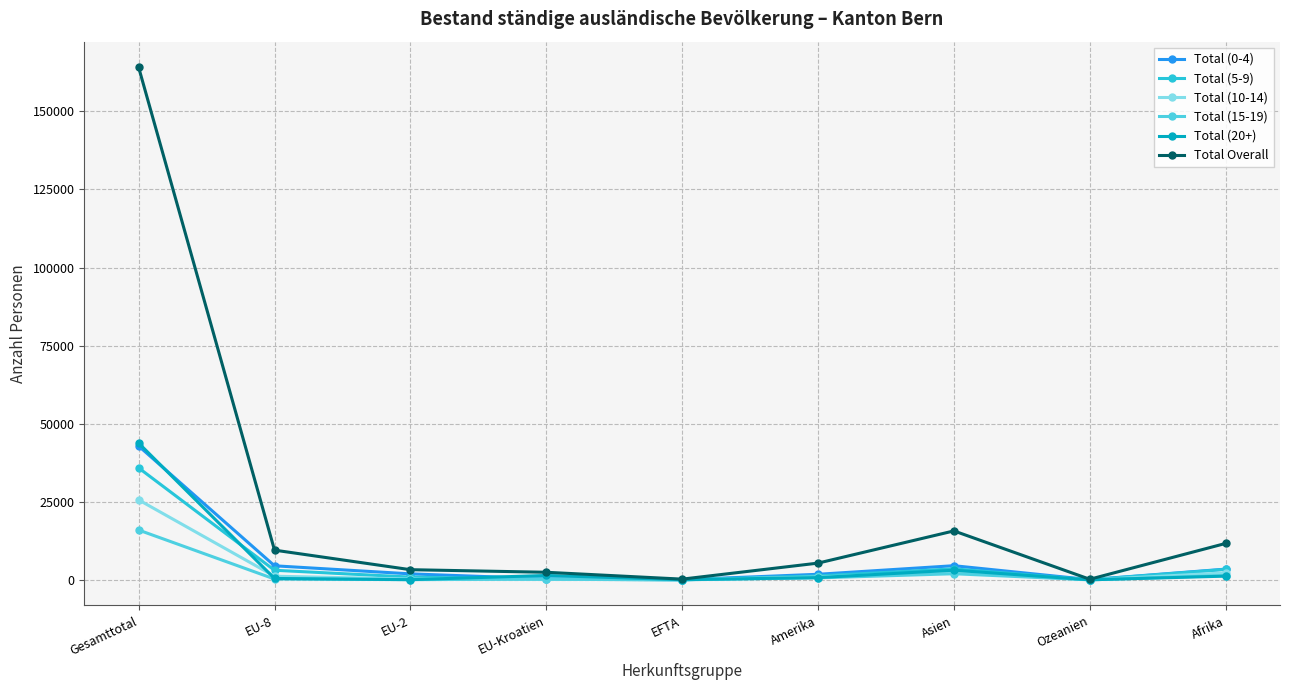

Which label corresponds to the largest value in the chart?

Gesamttotal